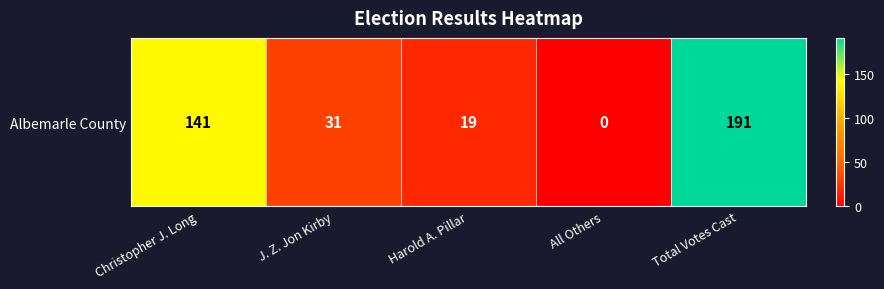

Is it true that the value at J. Z. Jon Kirby is 17?

False